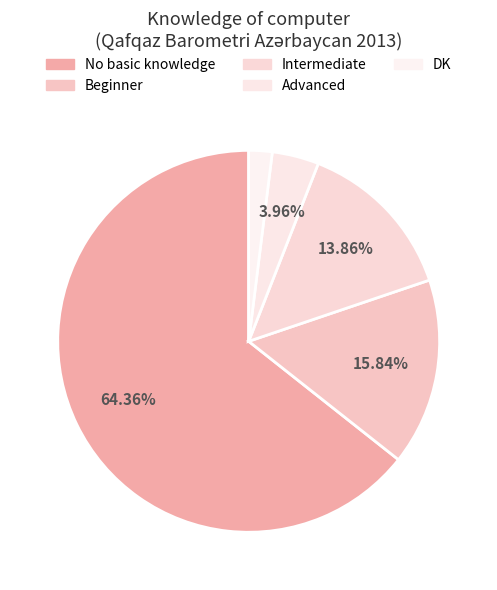

What is the ratio of the value at Intermediate to the value at Advanced?

3.5